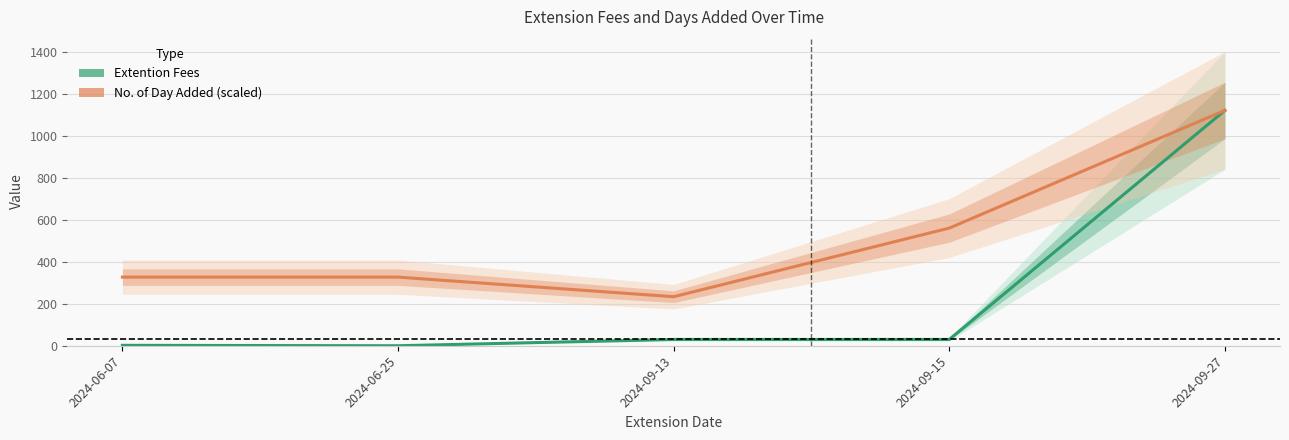

True or false: Extention Fees and No. of Day Added (scaled) cross at least once.

False